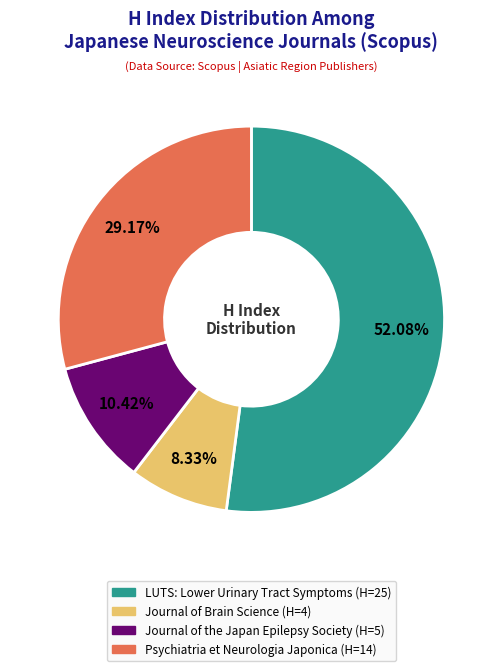

True or false: LUTS: Lower Urinary Tract Symptoms accounts for 45% of the total.

False